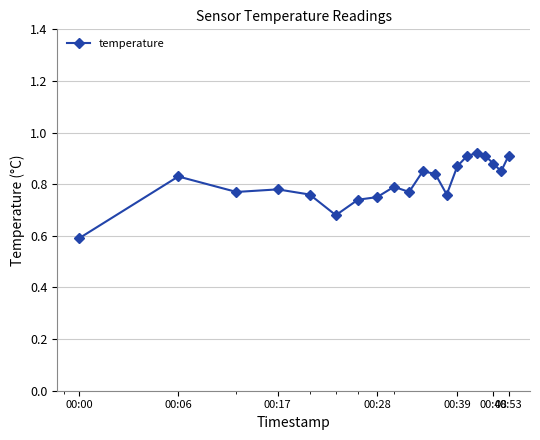

Count the values in the range 0 to 1.

20